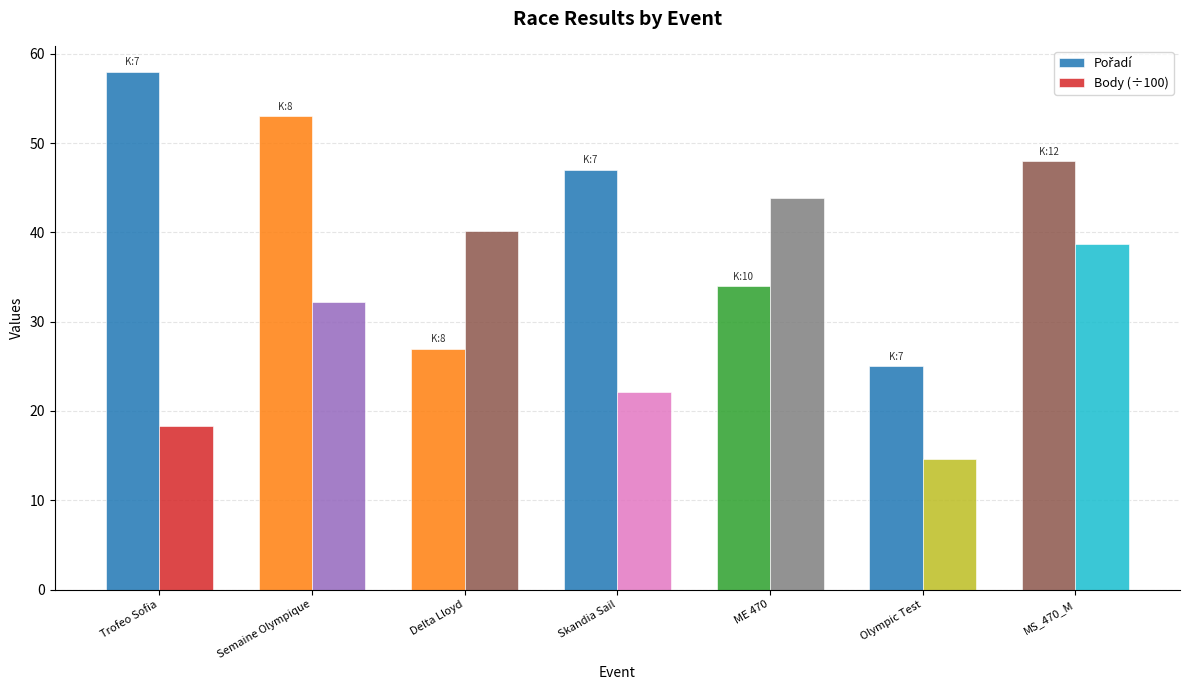

Reading left to right, what are all the values shown in this chart?

Pořadí: Trofeo Sofia=58.0	Semaine Olympique=53.0	Delta Lloyd=27.0	Skandia Sail=47.0	ME 470=34.0	Olympic Test=25.0	MS_470_M=48.0
Body (÷100): Trofeo Sofia=18.3	Semaine Olympique=32.2	Delta Lloyd=40.2	Skandia Sail=22.1	ME 470=43.9	Olympic Test=14.6	MS_470_M=38.7